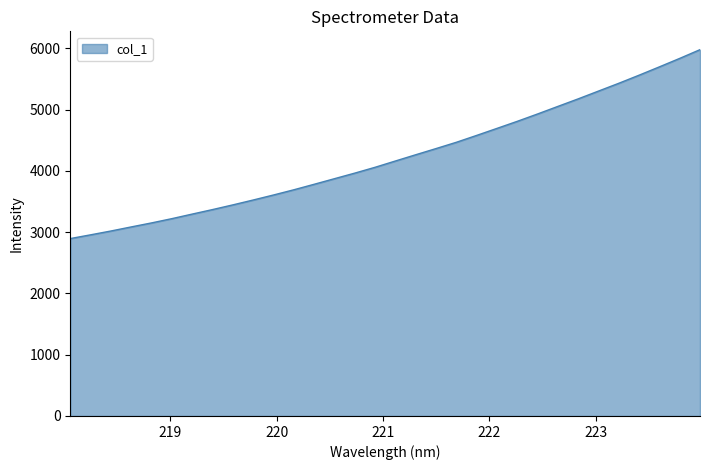

Does the chart have visible grid lines?

No